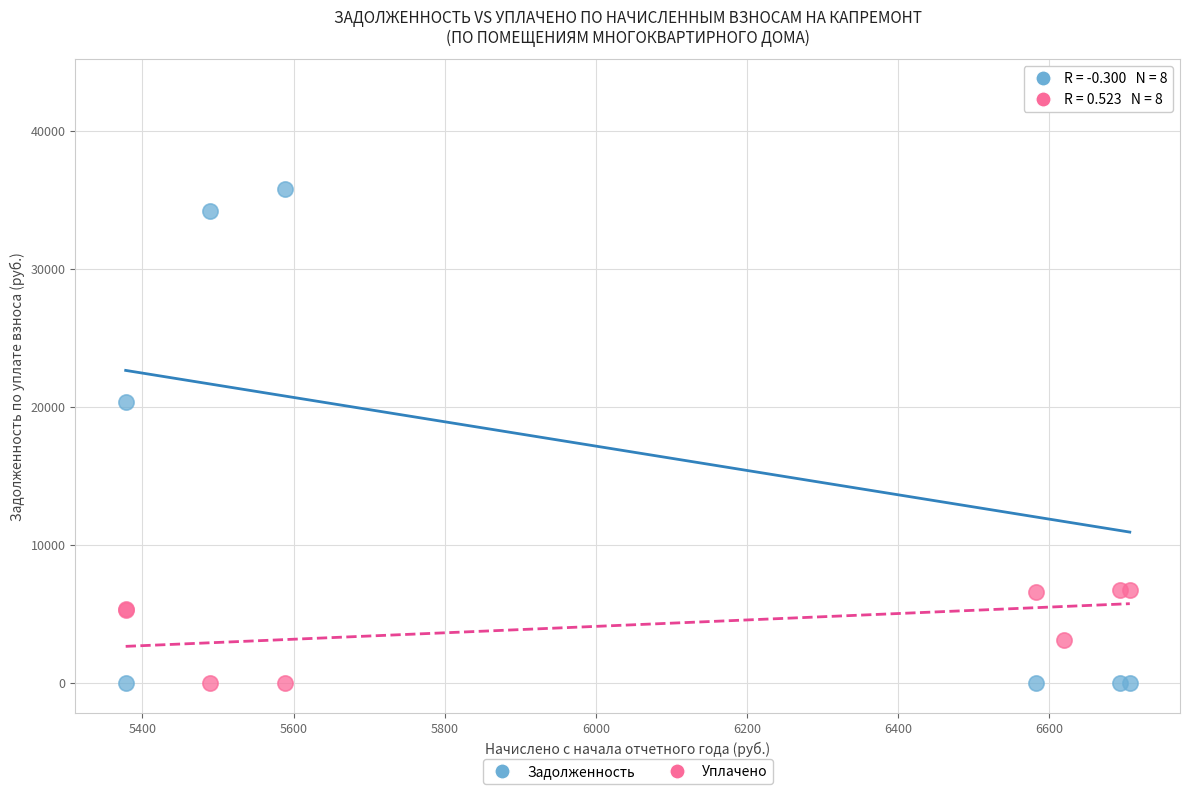

What is the X range (max minus min) for the scatter plot?

1328.9